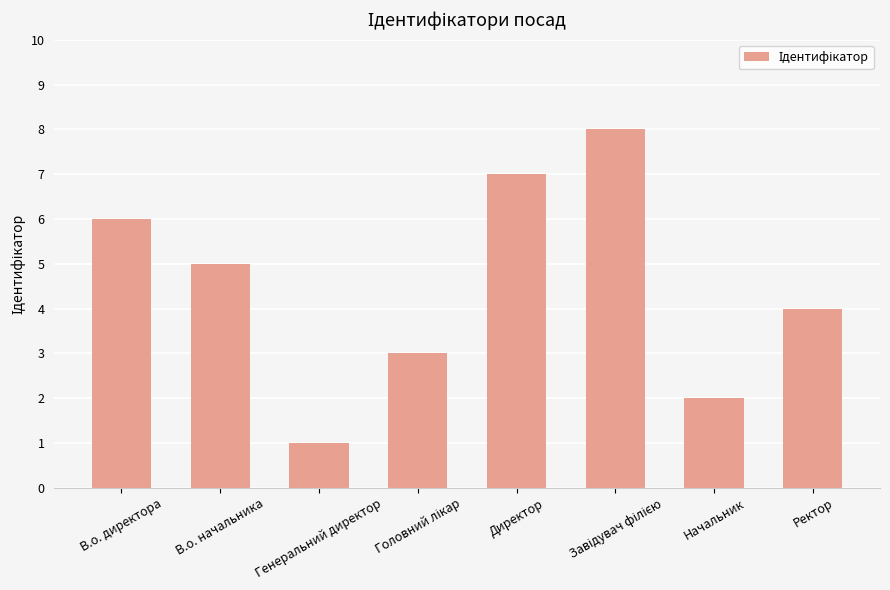

Are the bars horizontal?

No